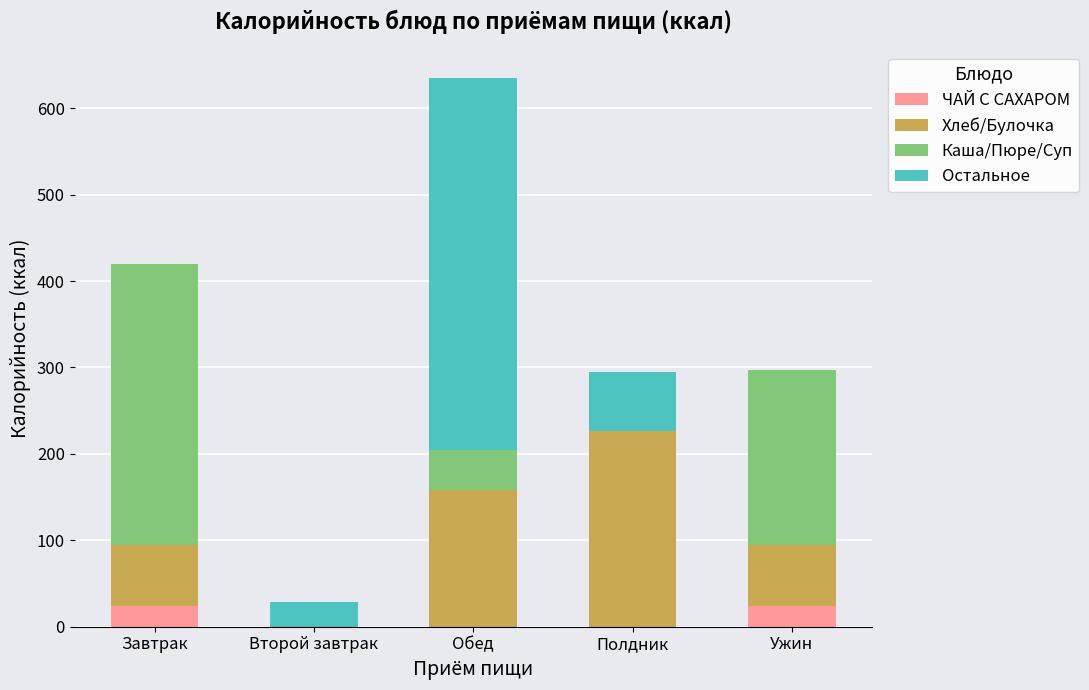

What is the maximum value for ЧАЙ С САХАРОМ?

23.5